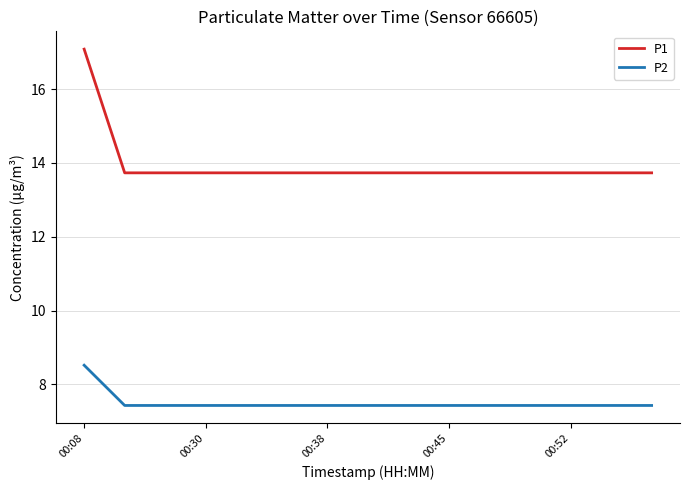

What is the minimum value shown in the chart?

7.4